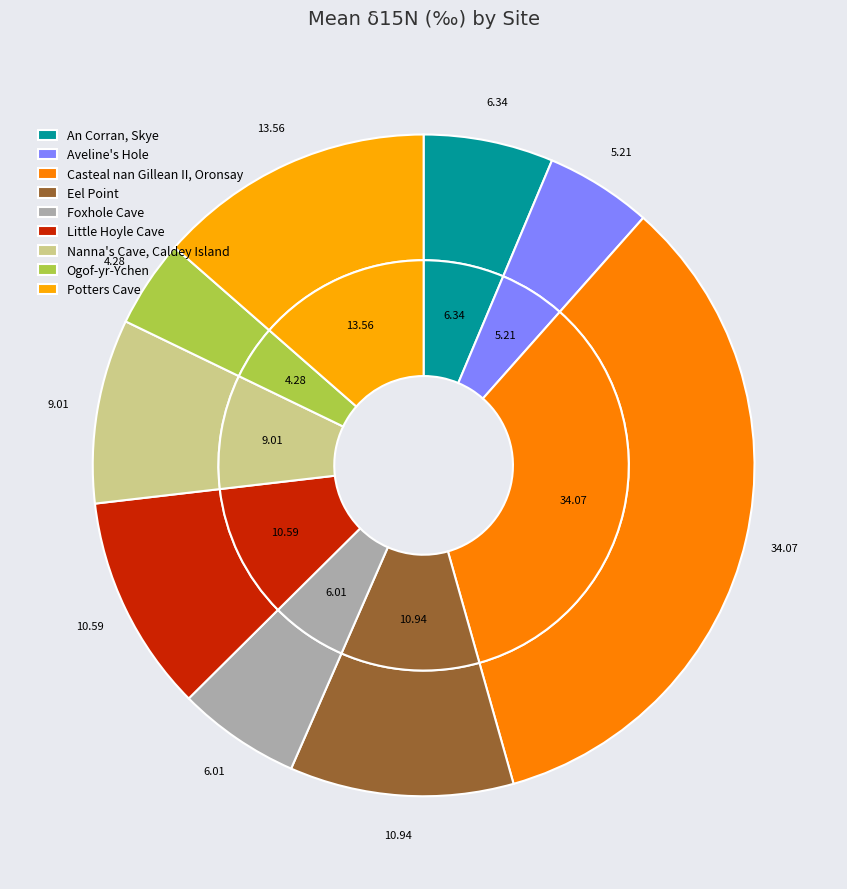

How many segments does this pie chart have?

9